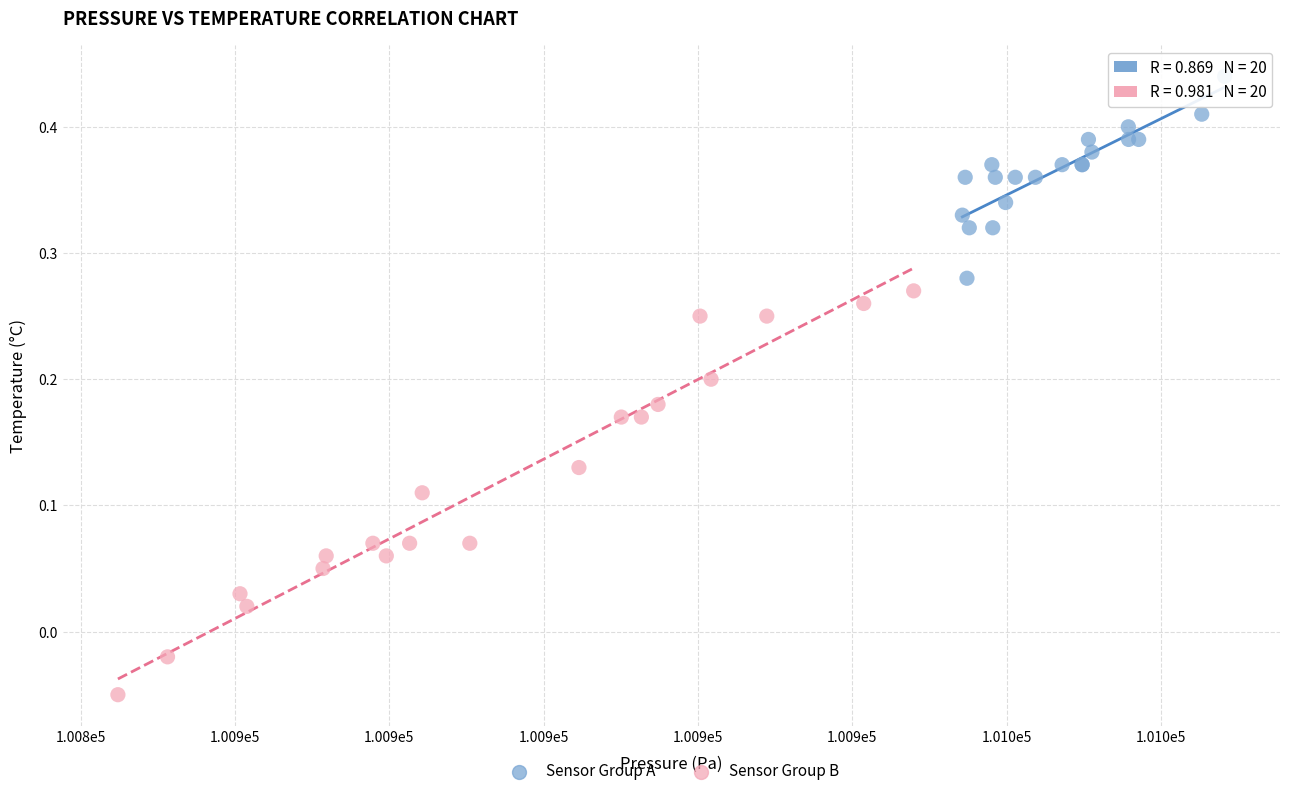

Which series contains the lowest Y value?

Sensor Group B